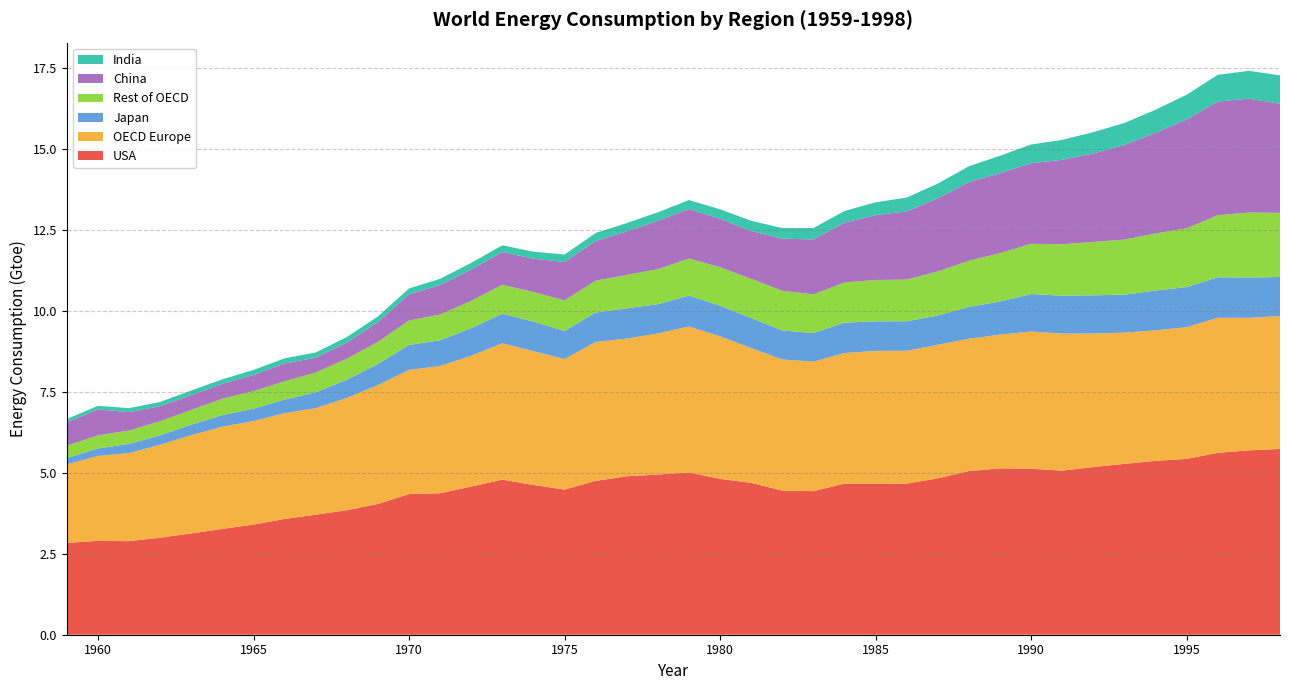

Reading right to left, extract all data points from this chart.

USA: 1998=5.7	1997=5.7	1996=5.6	1995=5.4	1994=5.4	1993=5.3	1992=5.2	1991=5.1	1990=5.1	1989=5.1	1988=5.1	1987=4.8	1986=4.7	1985=4.7	1984=4.7	1983=4.4	1982=4.4	1981=4.7	1980=4.8	1979=5.0	1978=4.9	1977=4.9	1976=4.7	1975=4.5	1974=4.6	1973=4.8	1972=4.6	1971=4.4	1970=4.3	1969=4.0	1968=3.8	1967=3.7	1966=3.6	1965=3.4	1964=3.3	1963=3.1	1962=3.0	1961=2.9	1960=2.9	1959=2.8
OECD Europe: 1998=4.1	1997=4.1	1996=4.2	1995=4.1	1994=4.0	1993=4.0	1992=4.1	1991=4.2	1990=4.2	1989=4.1	1988=4.1	1987=4.1	1986=4.1	1985=4.1	1984=4.0	1983=4.0	1982=4.0	1981=4.2	1980=4.4	1979=4.5	1978=4.4	1977=4.2	1976=4.3	1975=4.0	1974=4.1	1973=4.2	1972=4.0	1971=3.9	1970=3.8	1969=3.7	1968=3.5	1967=3.3	1966=3.3	1965=3.2	1964=3.2	1963=3.0	1962=2.9	1961=2.7	1960=2.6	1959=2.4
Japan: 1998=1.2	1997=1.2	1996=1.3	1995=1.2	1994=1.2	1993=1.2	1992=1.2	1991=1.2	1990=1.2	1989=1.0	1988=1.0	1987=0.9	1986=0.9	1985=0.9	1984=0.9	1983=0.9	1982=0.9	1981=0.9	1980=0.9	1979=1.0	1978=0.9	1977=0.9	1976=0.9	1975=0.9	1974=0.9	1973=0.9	1972=0.9	1971=0.8	1970=0.8	1969=0.7	1968=0.6	1967=0.5	1966=0.4	1965=0.4	1964=0.4	1963=0.3	1962=0.3	1961=0.3	1960=0.2	1959=0.2
Rest of OECD: 1998=2.0	1997=2.0	1996=1.9	1995=1.8	1994=1.8	1993=1.7	1992=1.6	1991=1.6	1990=1.6	1989=1.5	1988=1.4	1987=1.4	1986=1.3	1985=1.3	1984=1.2	1983=1.2	1982=1.2	1981=1.2	1980=1.2	1979=1.1	1978=1.1	1977=1.0	1976=1.0	1975=0.9	1974=0.9	1973=0.9	1972=0.8	1971=0.8	1970=0.8	1969=0.7	1968=0.6	1967=0.6	1966=0.6	1965=0.5	1964=0.5	1963=0.5	1962=0.4	1961=0.4	1960=0.4	1959=0.4
China: 1998=3.4	1997=3.5	1996=3.5	1995=3.4	1994=3.1	1993=2.9	1992=2.7	1991=2.6	1990=2.5	1989=2.5	1988=2.4	1987=2.3	1986=2.1	1985=2.0	1984=1.8	1983=1.7	1982=1.6	1981=1.5	1980=1.5	1979=1.5	1978=1.5	1977=1.3	1976=1.2	1975=1.2	1974=1.0	1973=1.0	1972=1.0	1971=0.9	1970=0.8	1969=0.6	1968=0.5	1967=0.5	1966=0.5	1965=0.5	1964=0.5	1963=0.5	1962=0.5	1961=0.6	1960=0.8	1959=0.7
India: 1998=0.9	1997=0.9	1996=0.8	1995=0.8	1994=0.7	1993=0.7	1992=0.7	1991=0.6	1990=0.6	1989=0.5	1988=0.5	1987=0.5	1986=0.4	1985=0.4	1984=0.4	1983=0.4	1982=0.3	1981=0.3	1980=0.3	1979=0.3	1978=0.3	1977=0.3	1976=0.2	1975=0.2	1974=0.2	1973=0.2	1972=0.2	1971=0.2	1970=0.2	1969=0.2	1968=0.2	1967=0.2	1966=0.2	1965=0.2	1964=0.1	1963=0.1	1962=0.1	1961=0.1	1960=0.1	1959=0.1